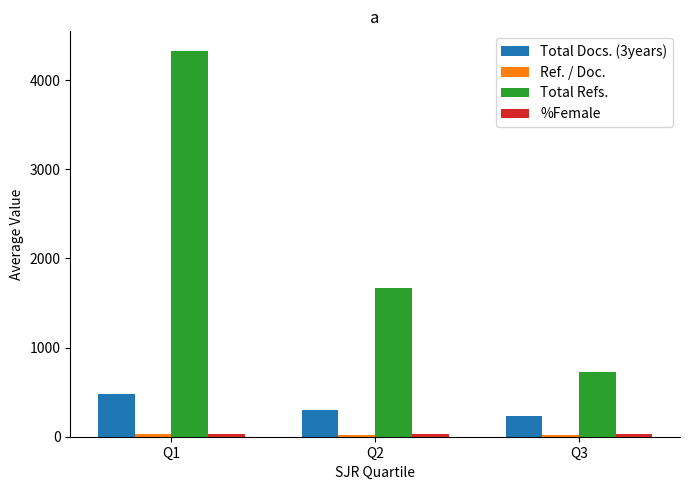

The value of Total Refs. at Q3 is 726.6. True or false?

True